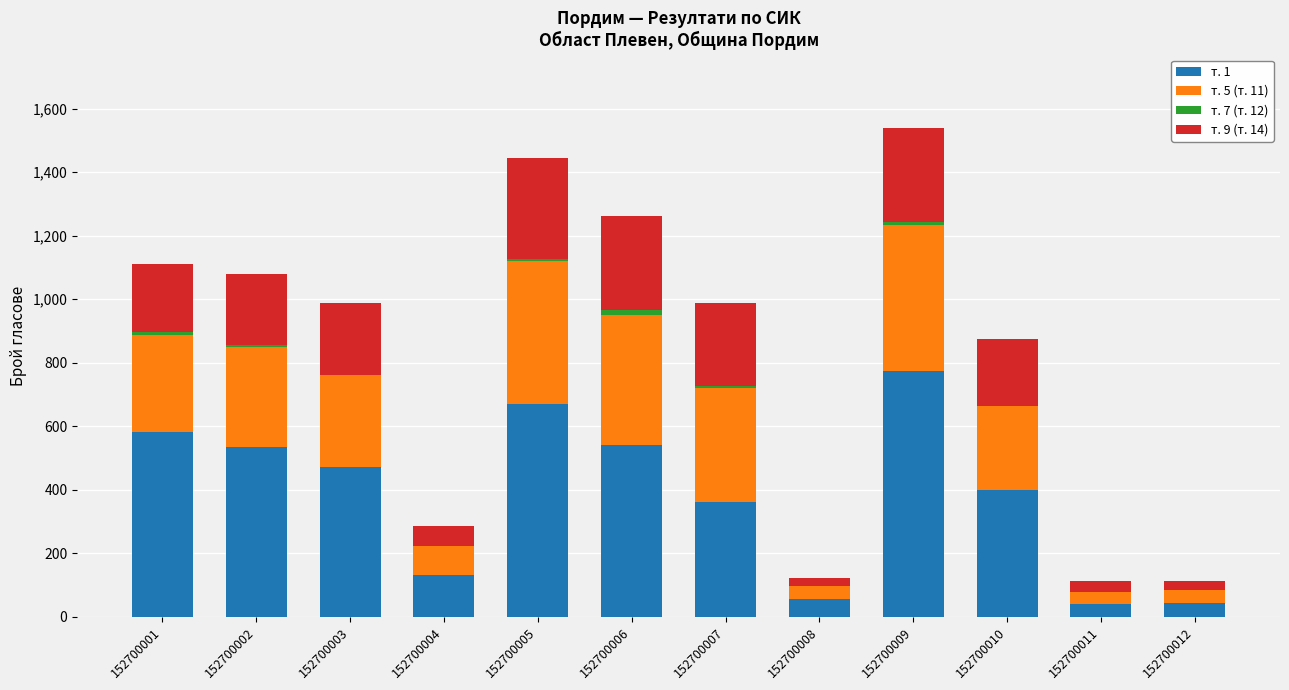

Are the bars grouped side by side (vs. stacked)?

No